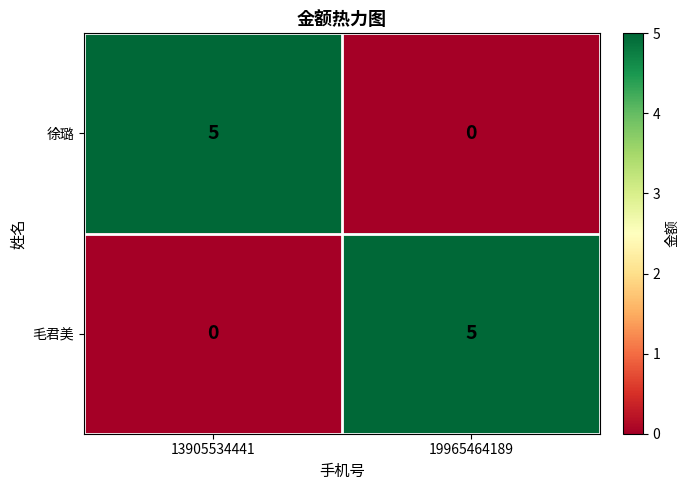

Count the number of categories in the chart.

2